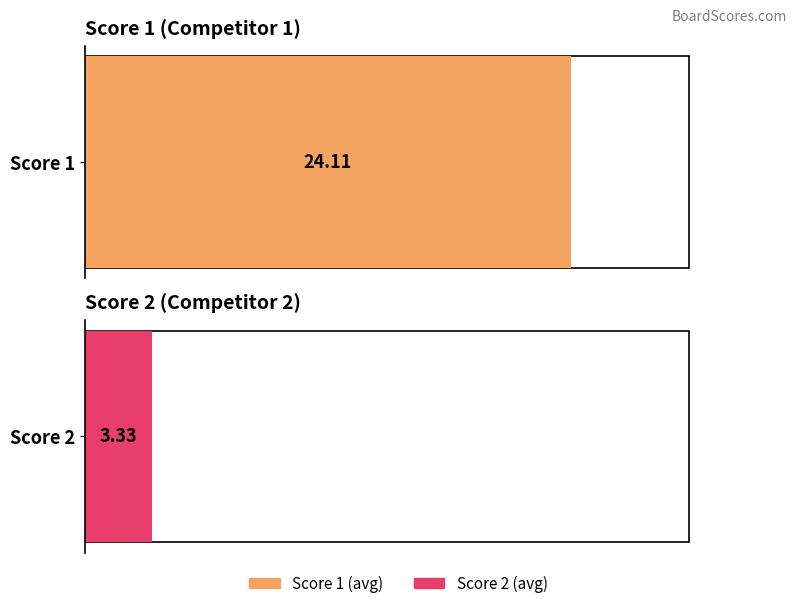

Which series has the widest spread of values?

Score 2